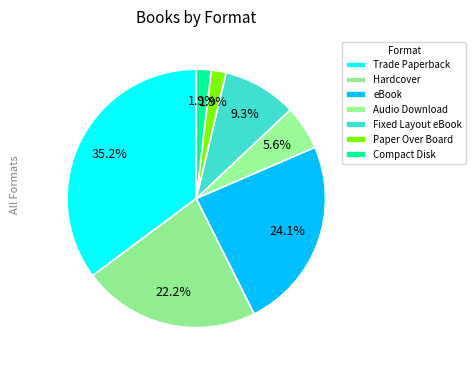

How many slices are in this pie chart?

7